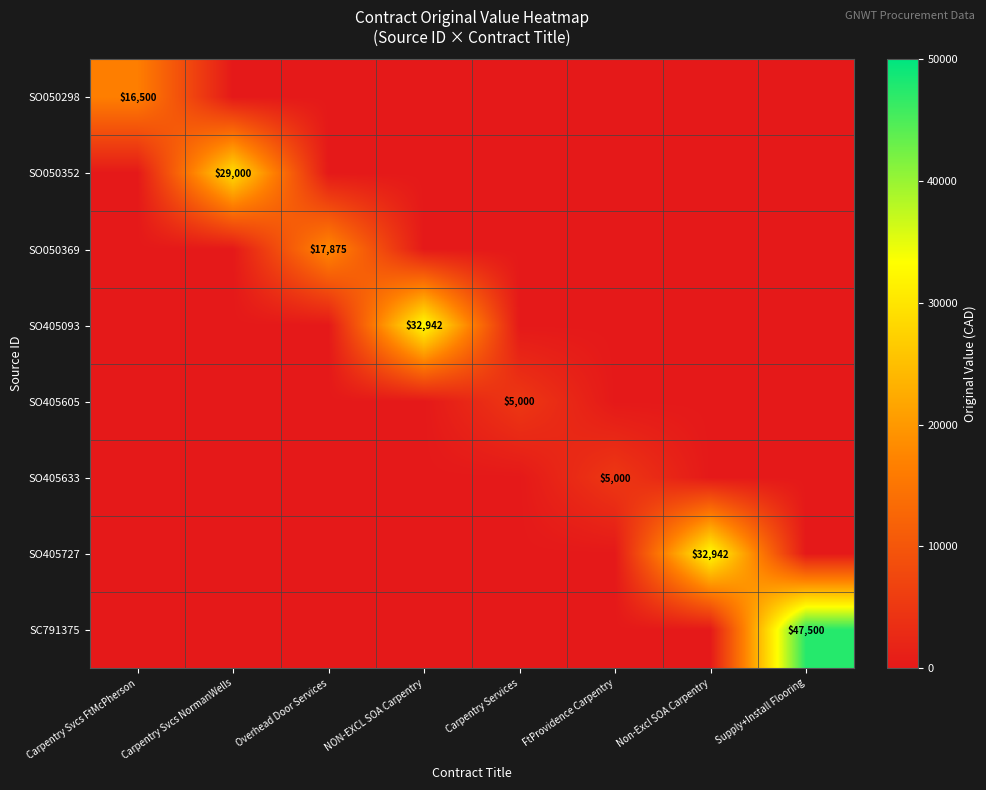

Is it true that SO405093 equals 56160 at NON-EXCL SOA Carpentry?

False